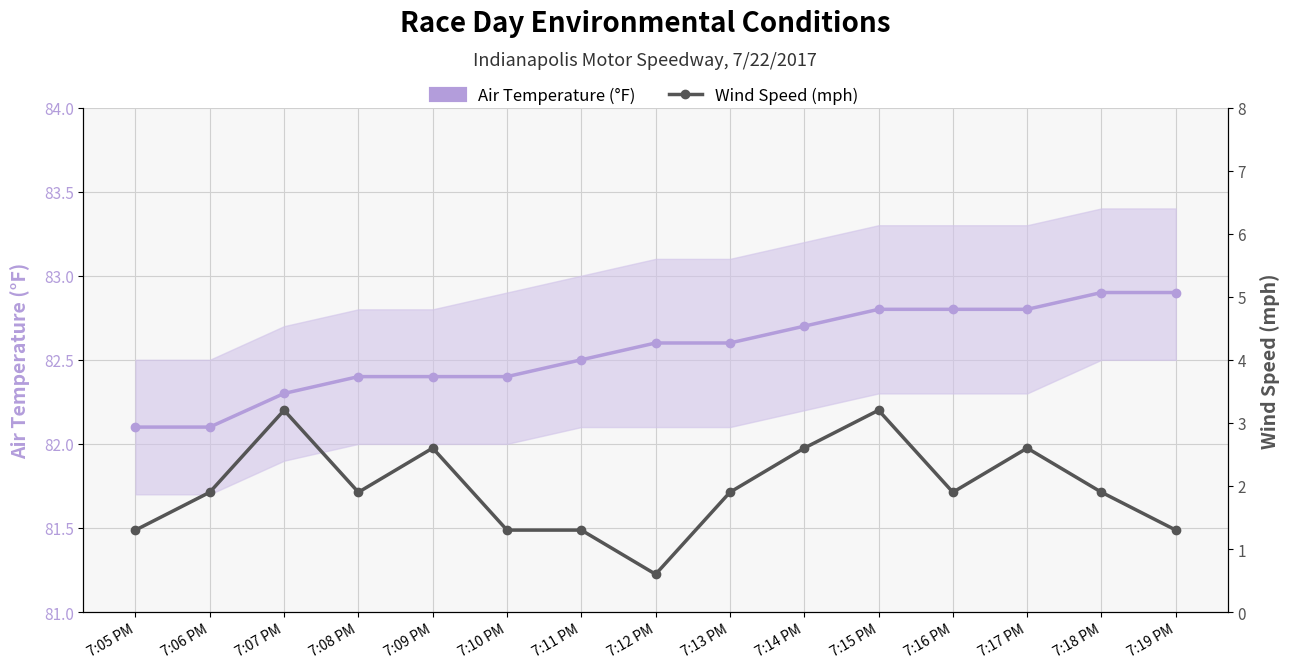

What is the value of the Wind Speed (mph) point at the 15th from the left?

1.3